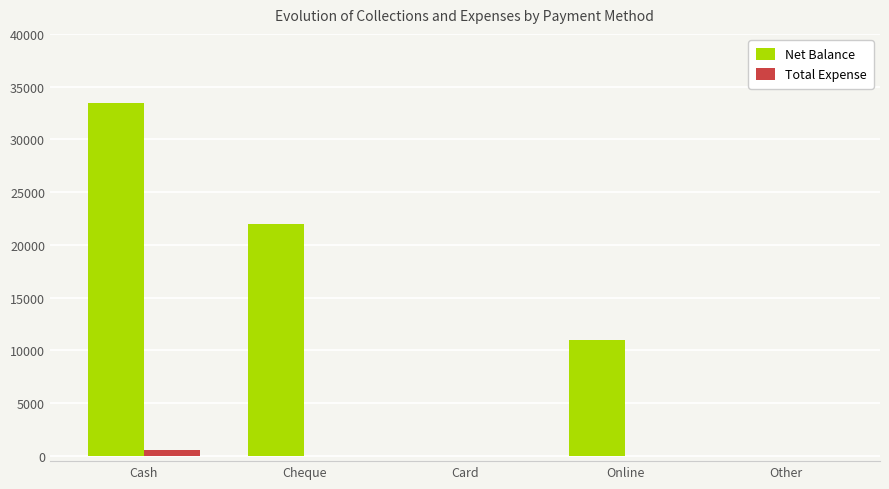

Is it true that Net Balance equals 0 at Other?

True